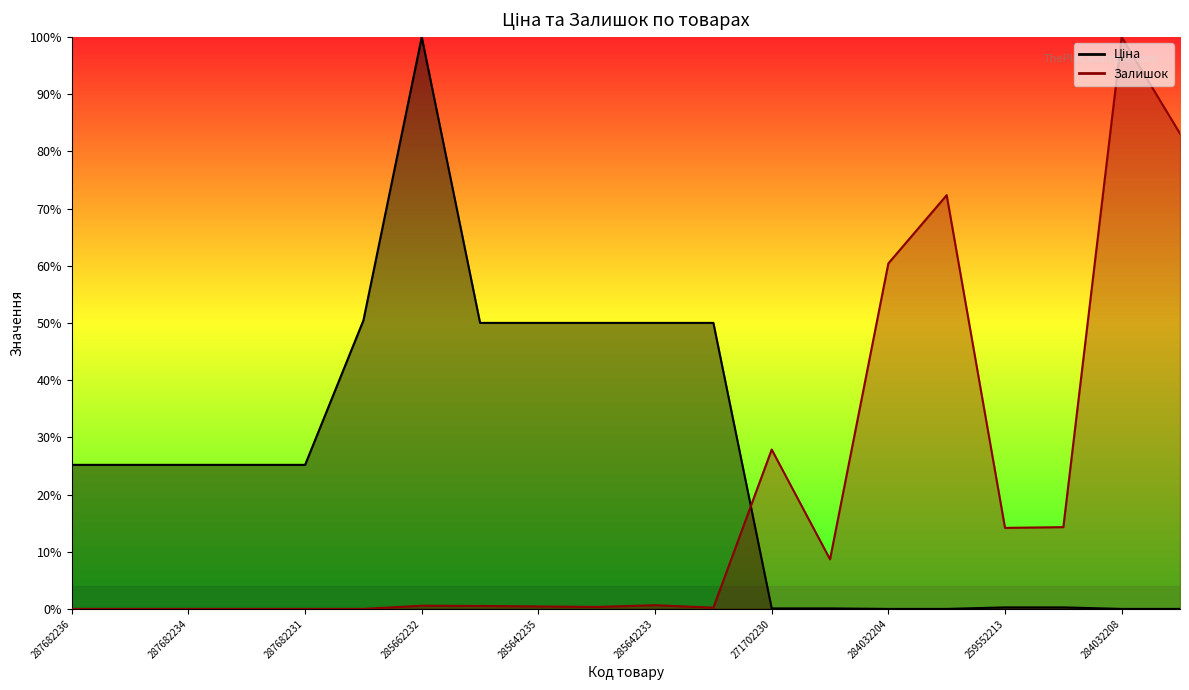

Rank the series by their average value, from lowest to highest.

Залишок, Ціна